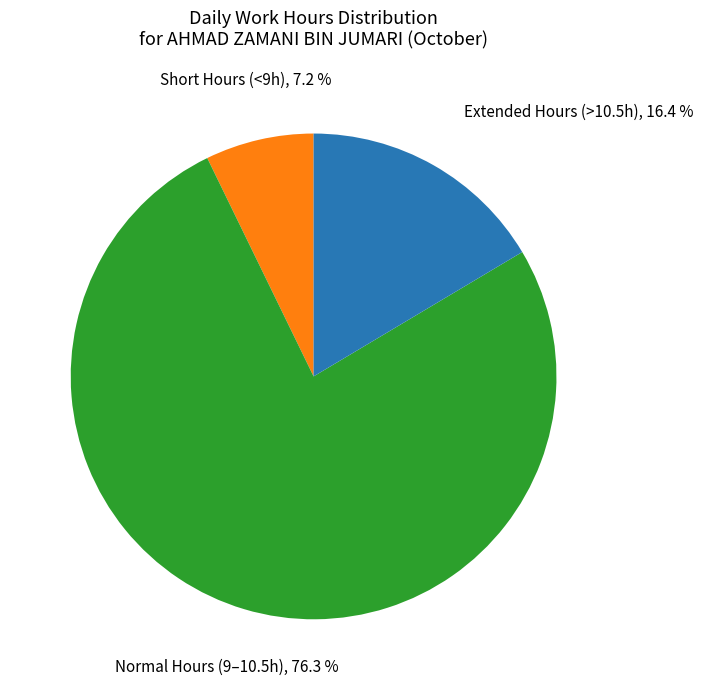

Count the number of slices in the pie.

3